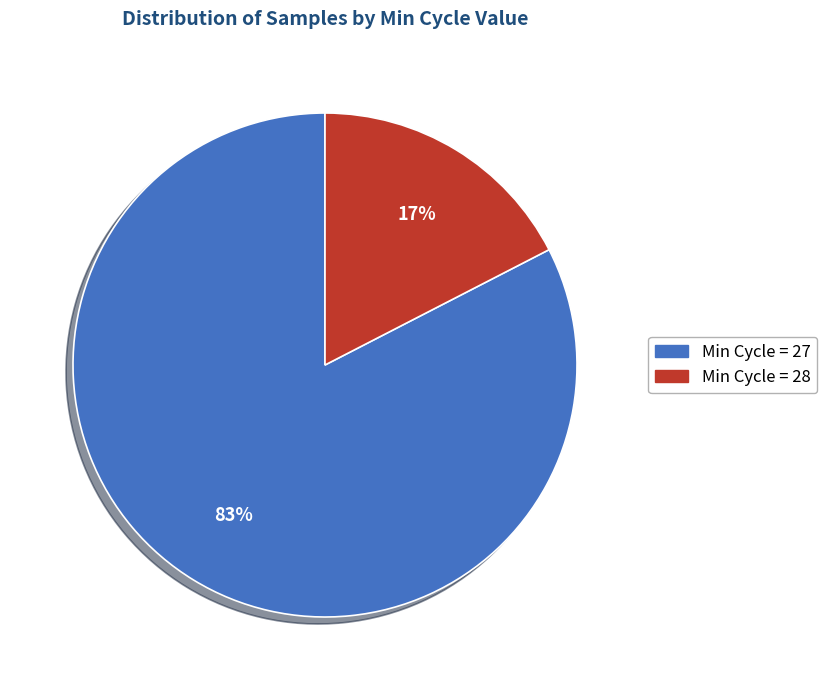

Does any single category account for the majority?

Yes